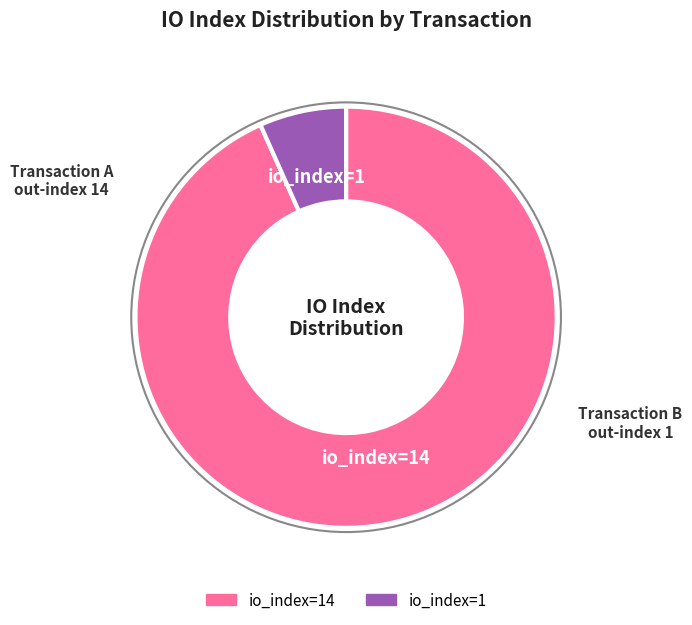

How many segments does this pie chart have?

2